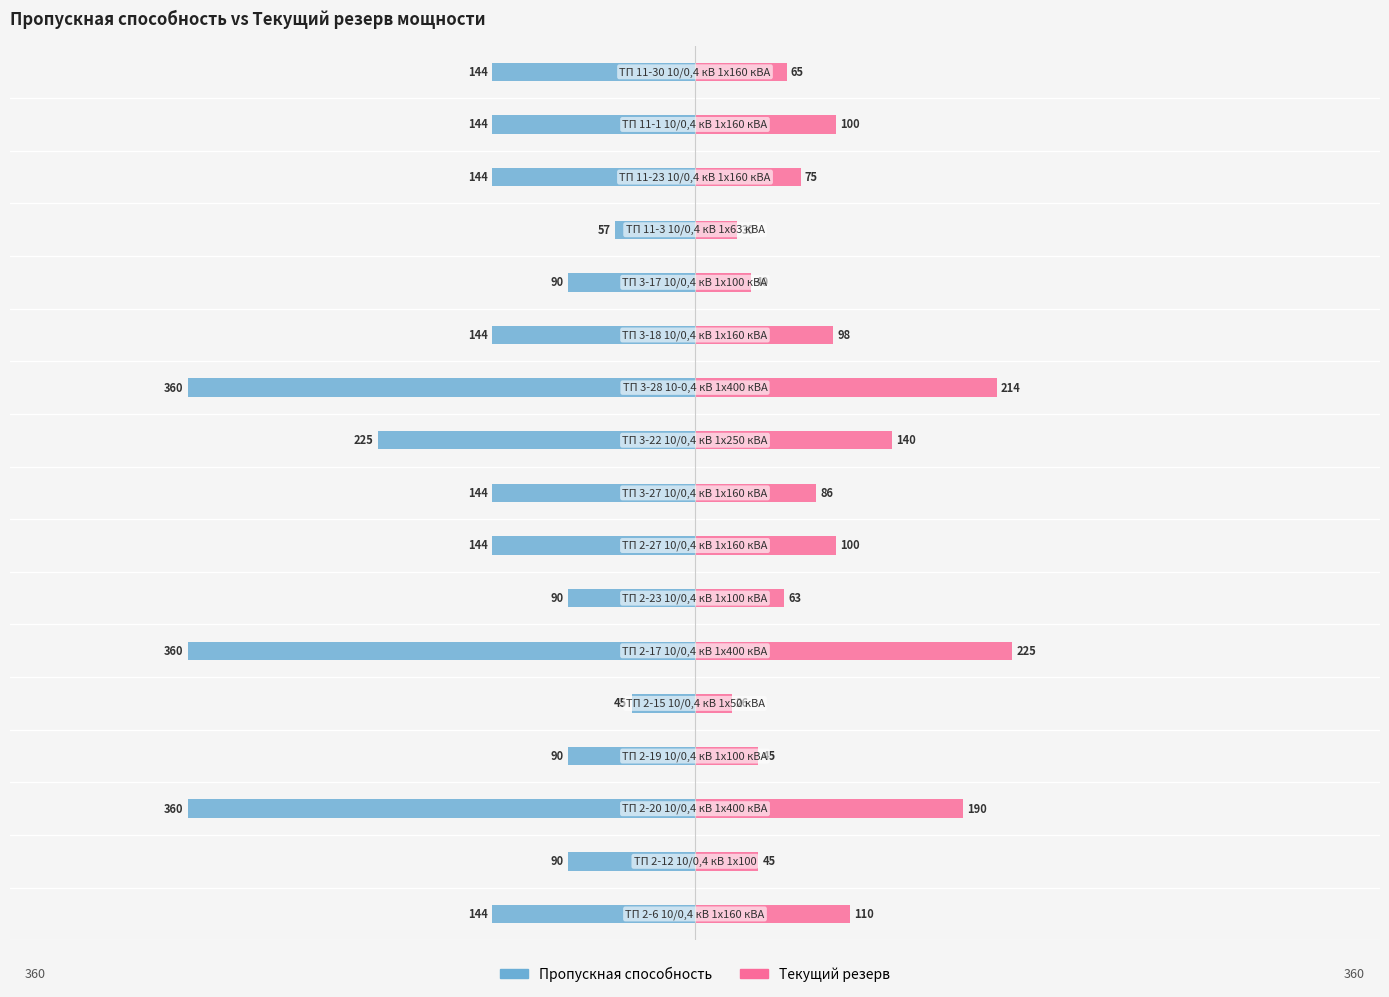

True or false: Текущий резерв has a value of 214.0 at 10.

True